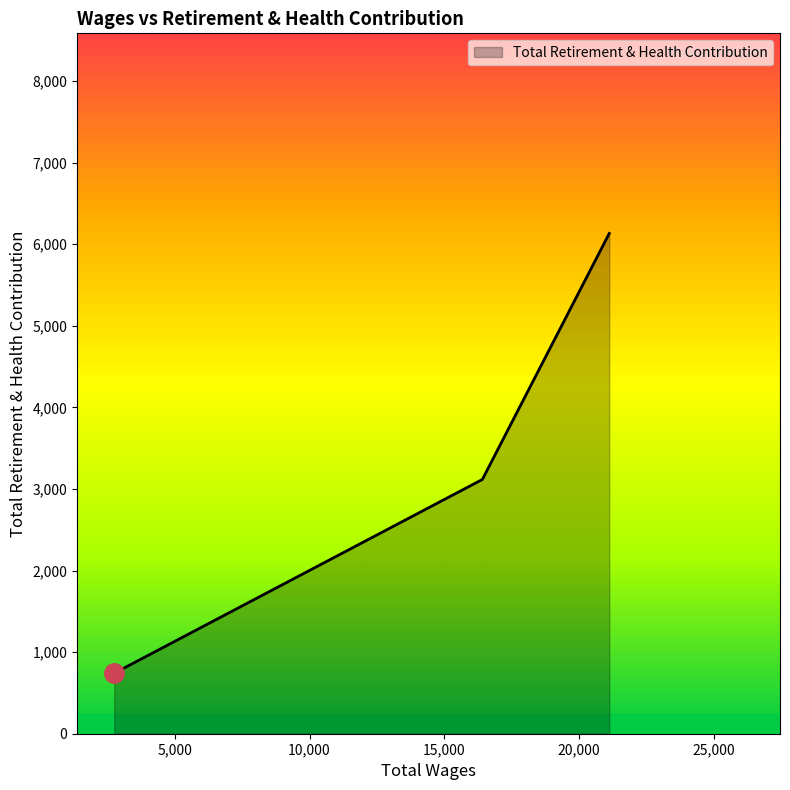

How many lines are shown in the chart?

1